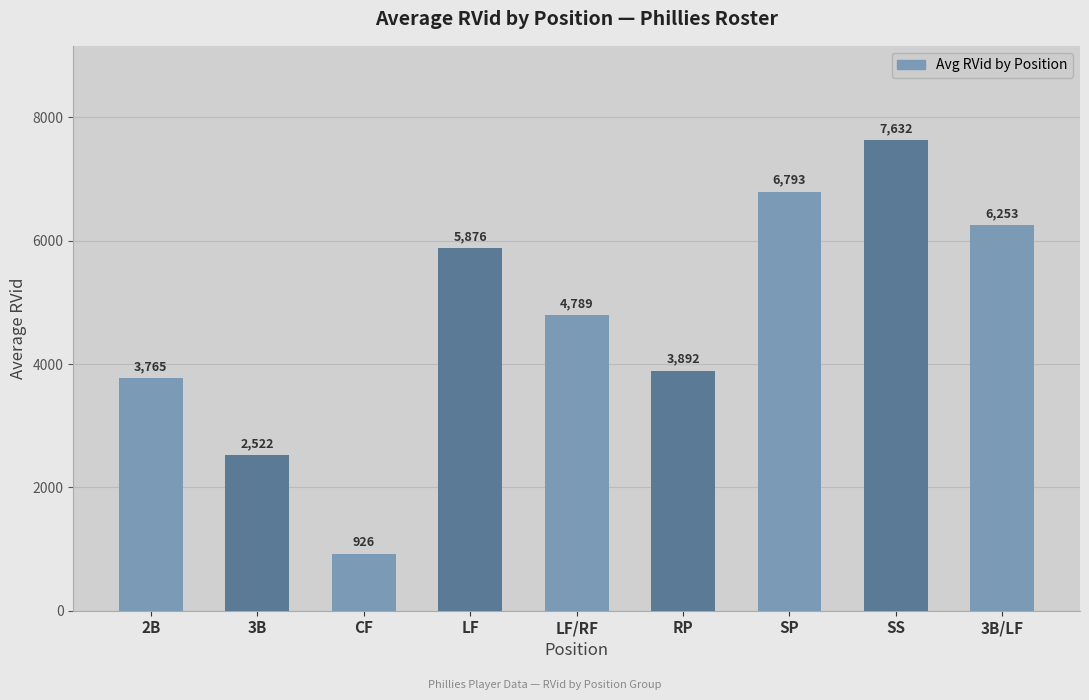

What is the smallest value displayed?

926